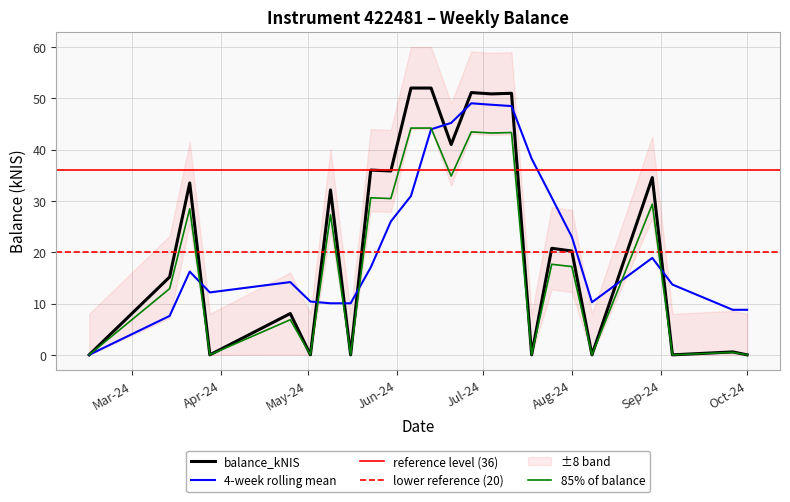

How many values are below 20?

11